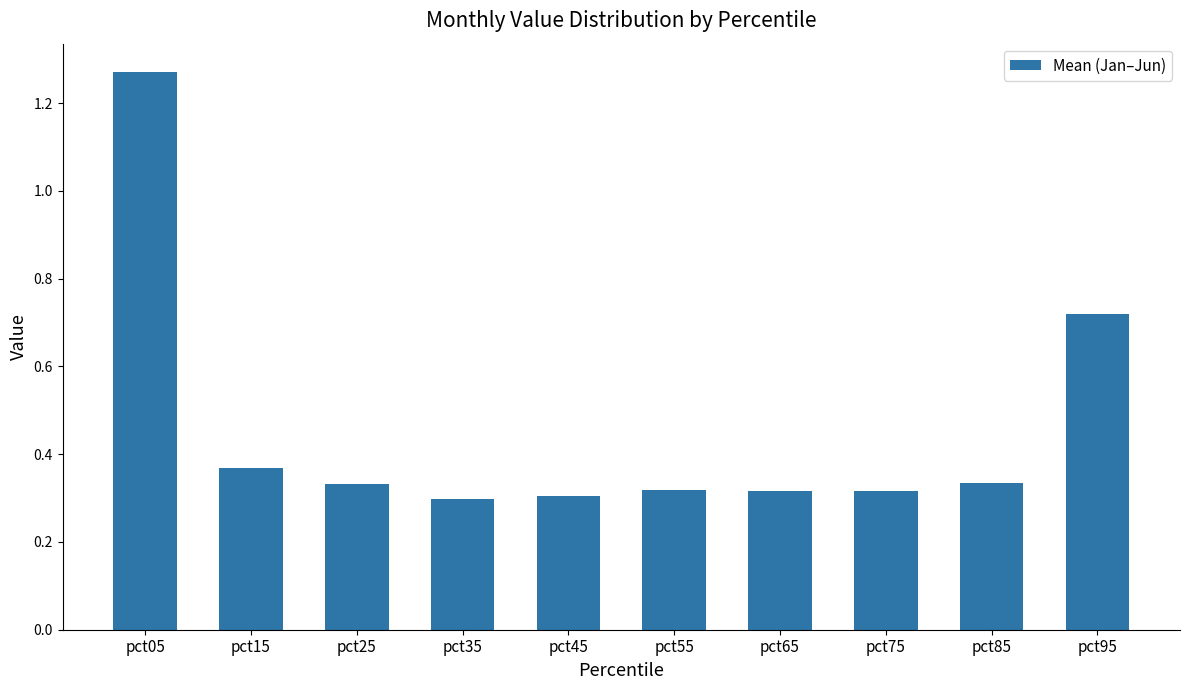

Which label corresponds to the largest value in the chart?

pct05